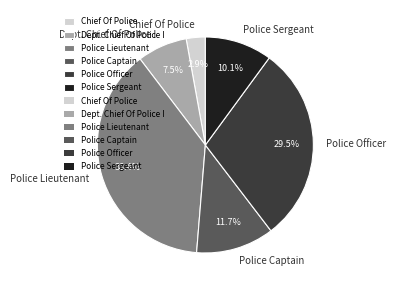

Which slice is the smallest?

Chief Of Police